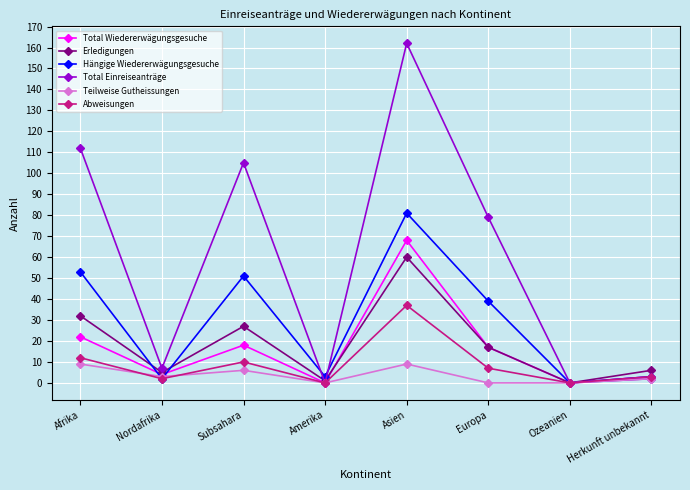

Which category has the highest value in the Abweisungen series?

Asien